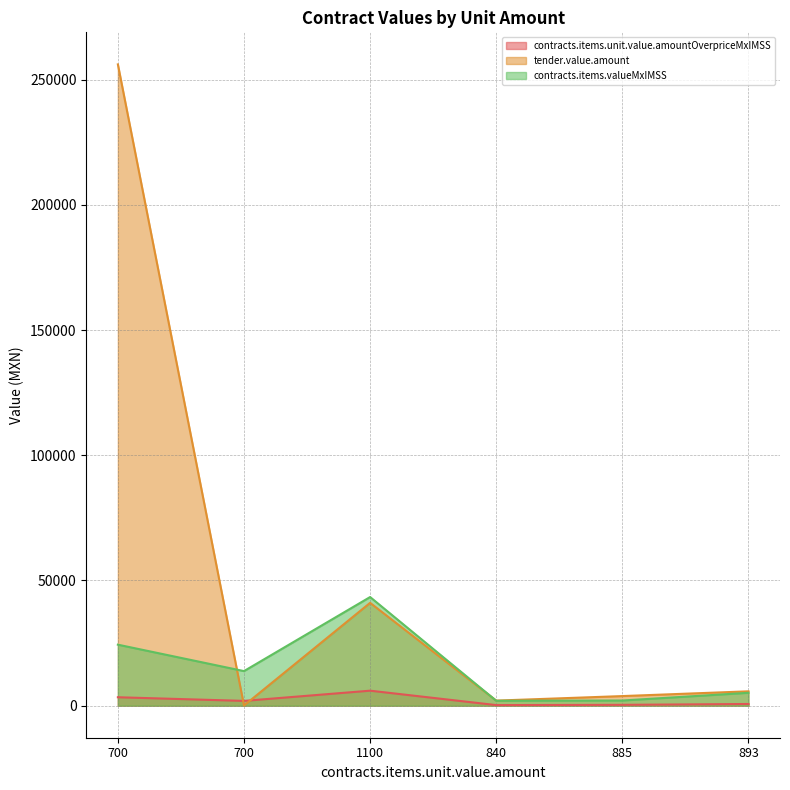

Where is the first local maximum for tender.value.amount?

1100